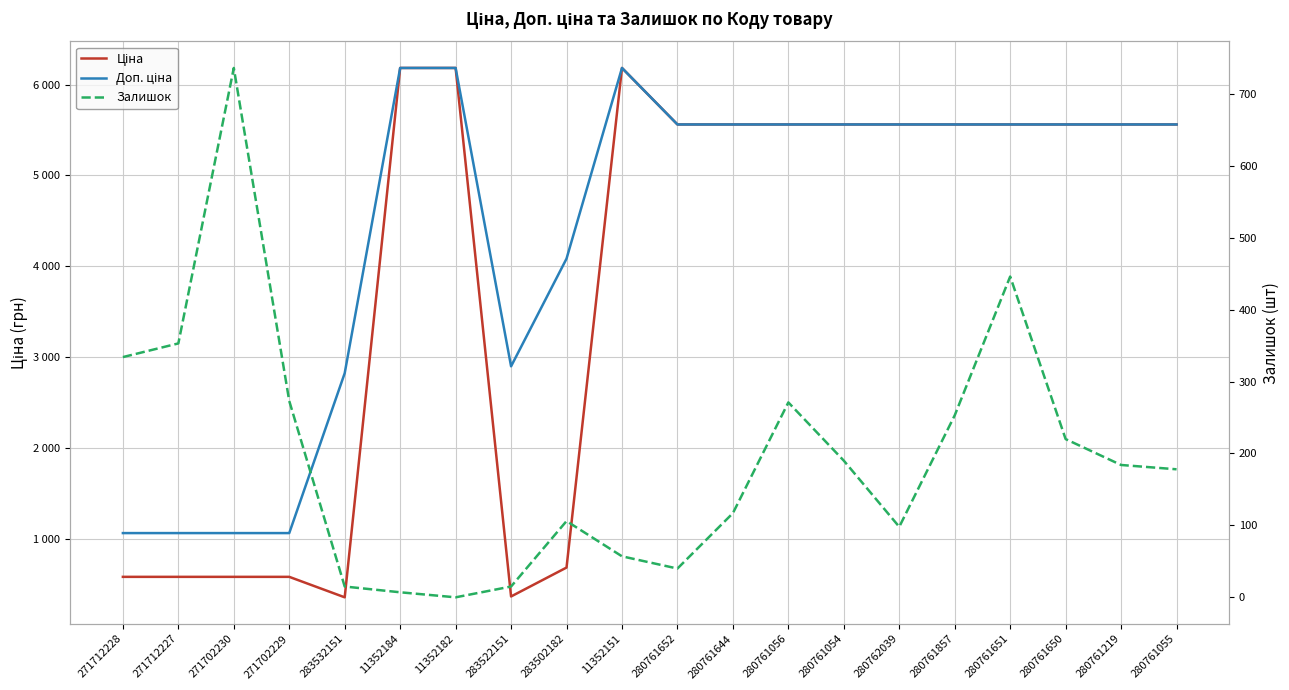

At which label does Залишок reach its peak?

271702230